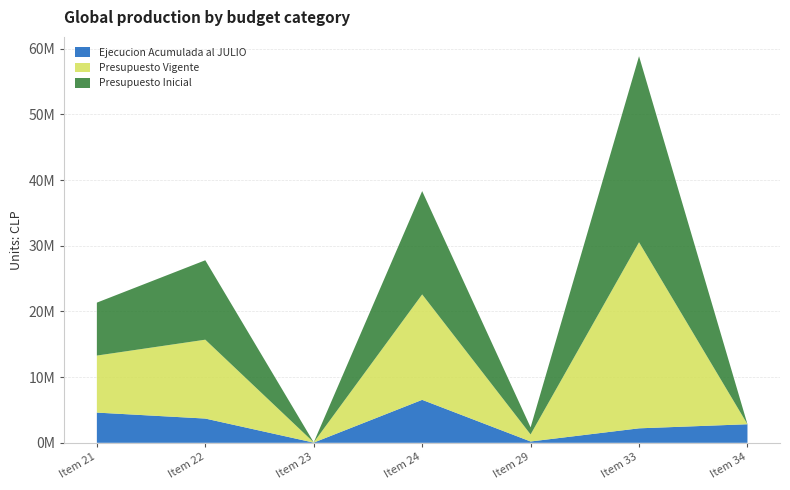

Reading left to right, extract all data points from this chart.

Presupuesto Inicial: 8059801	12092470	0	15728102	1075224	28325907	1000
Presupuesto Vigente: 8681178	12006423	34674	16052169	1075224	28325907	1000
Ejecucion Acumulada al JULIO: 4601299	3693114	32136	6542004	201659	2205713	2827216